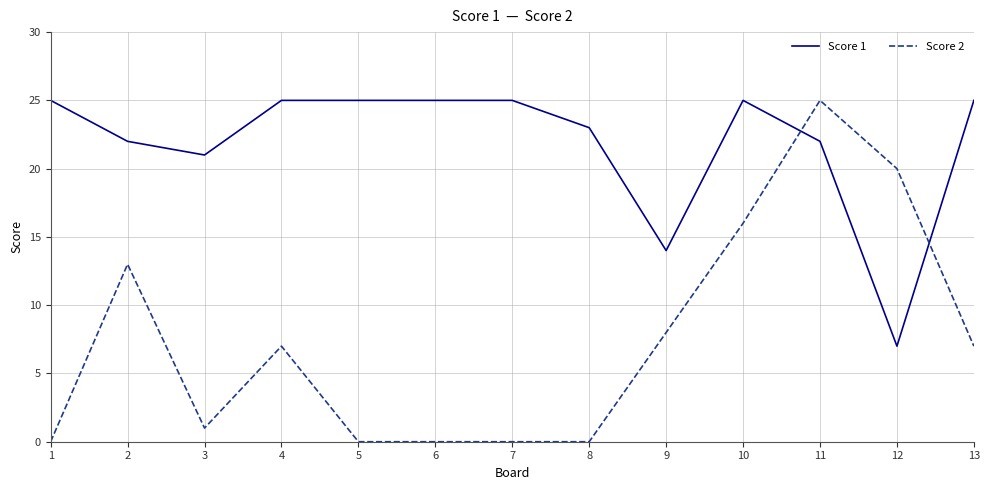

Is the value of Score 1 at 11 greater than the value of Score 2 at 6?

Yes